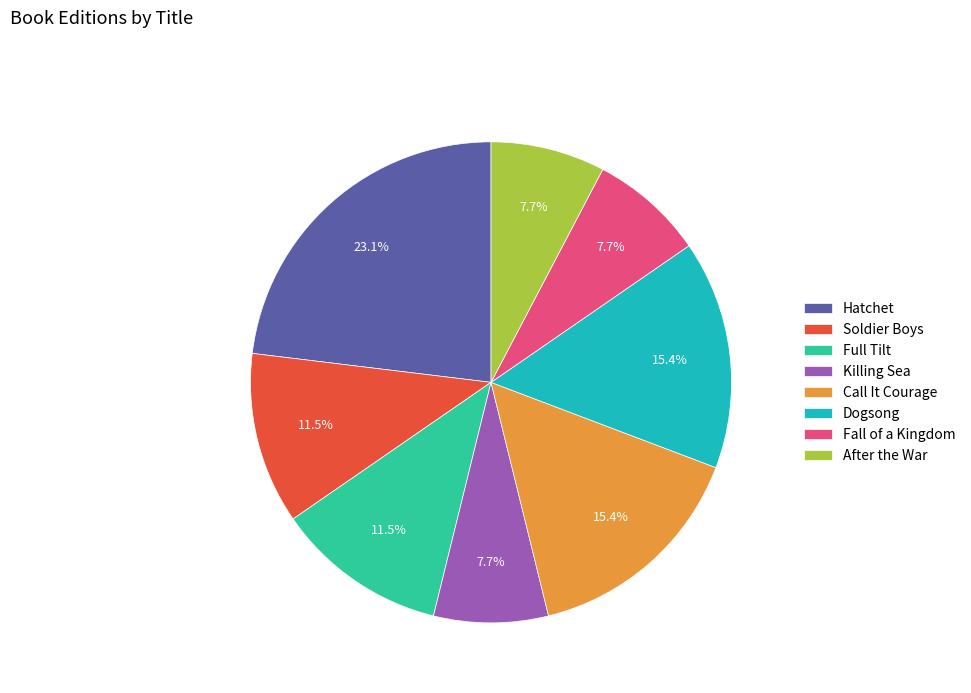

Which slice is the largest?

Hatchet